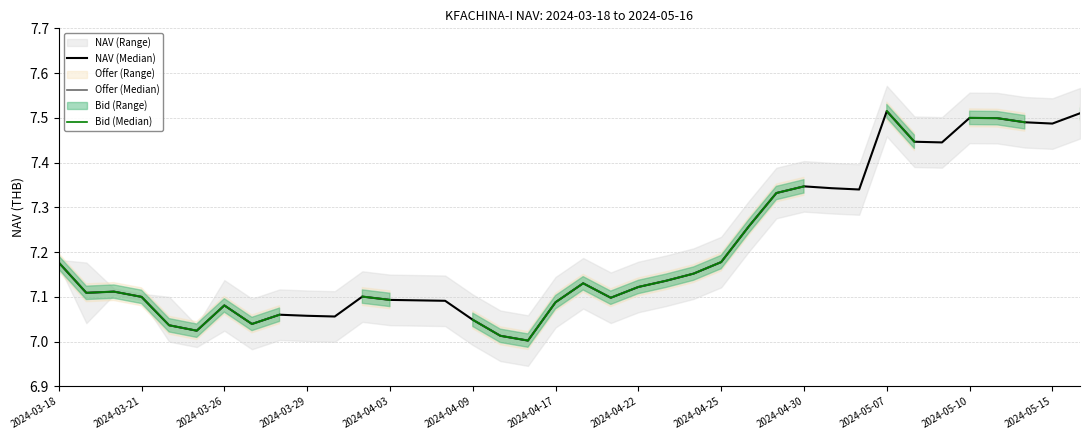

List the series in order of their peak value, lowest first.

NAV (Median), Bid (Median), Offer (Median)